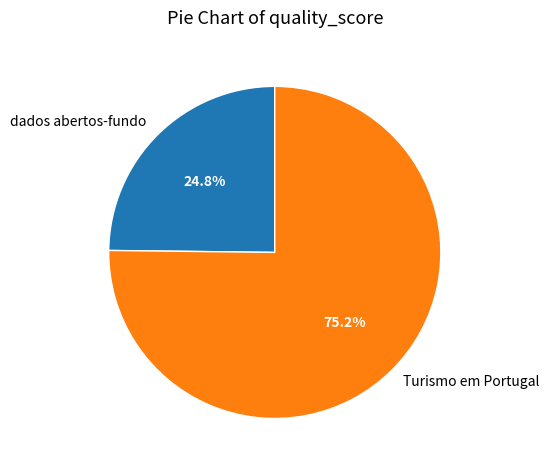

Rank the categories by value from lowest to highest.

dados abertos-fundo, Turismo em Portugal